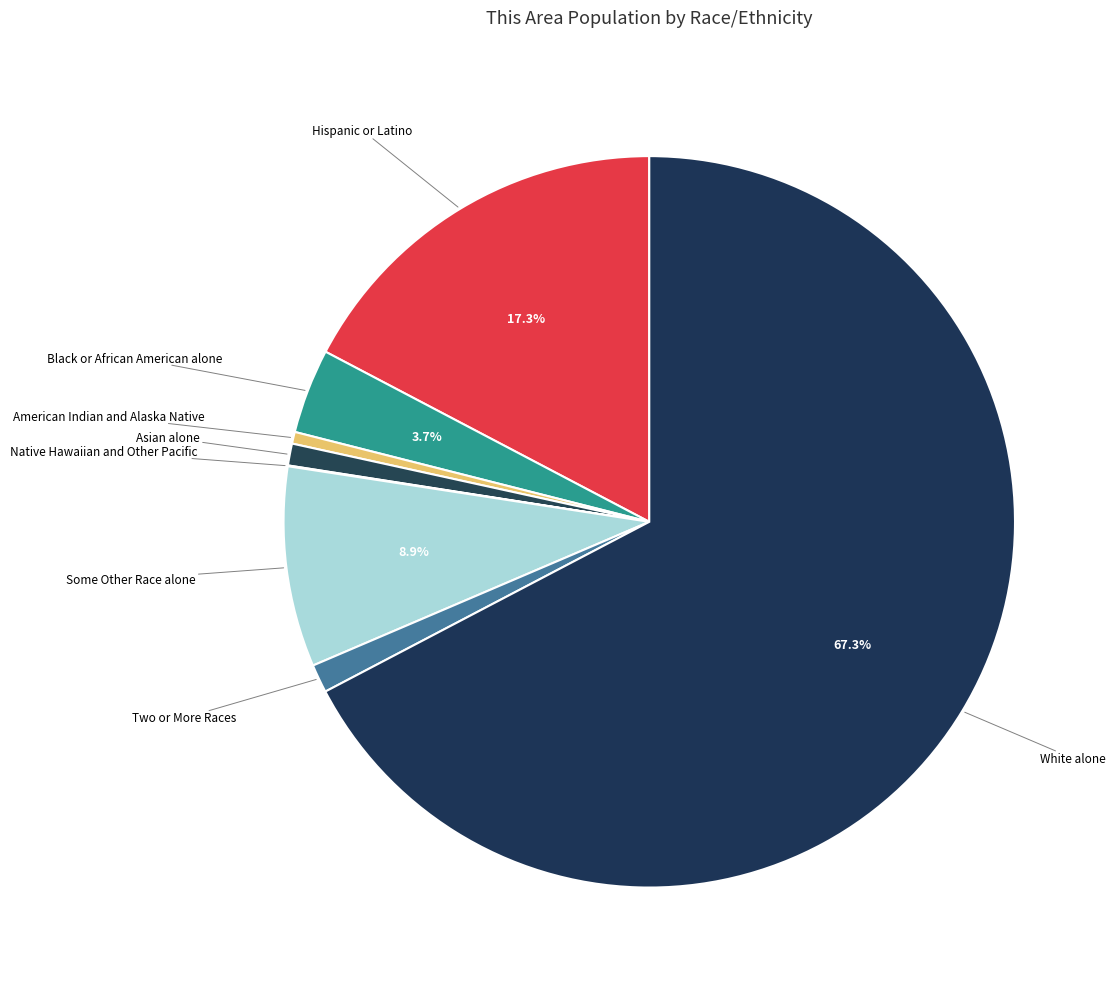

What is the smallest slice in the pie chart?

Native Hawaiian and Other Pacific